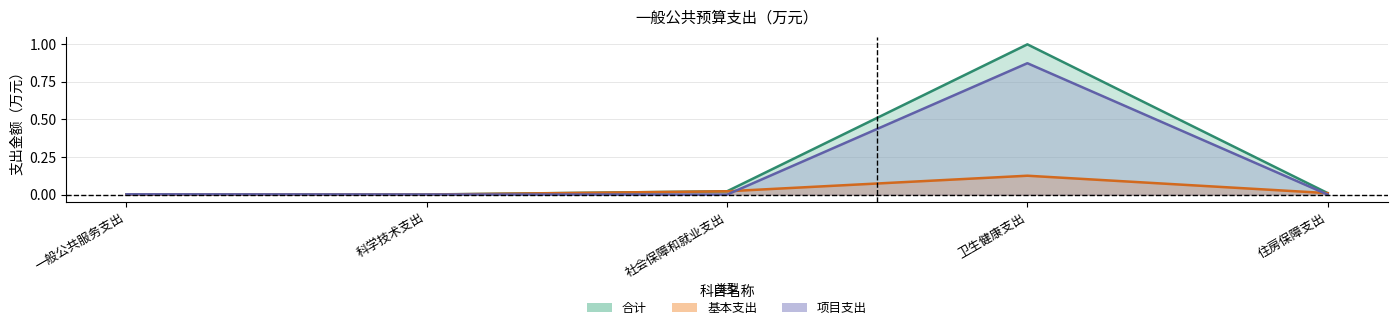

At which category is the sum across all series the highest?

卫生健康支出